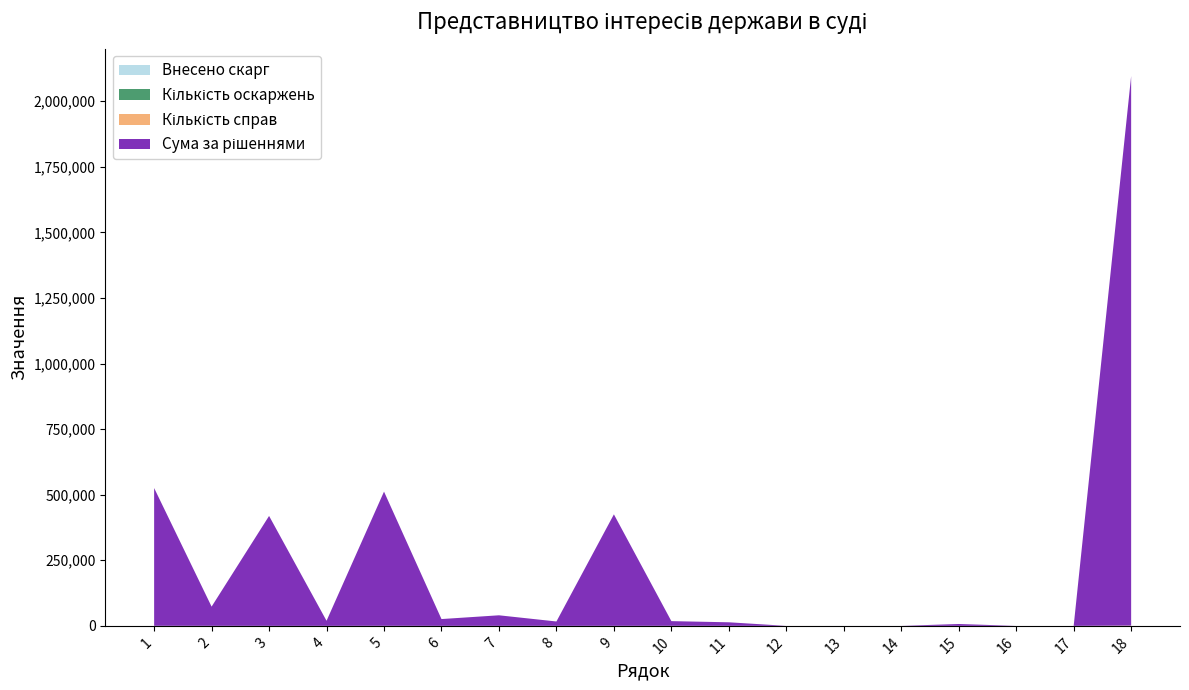

At which category is the sum across all series the highest?

18